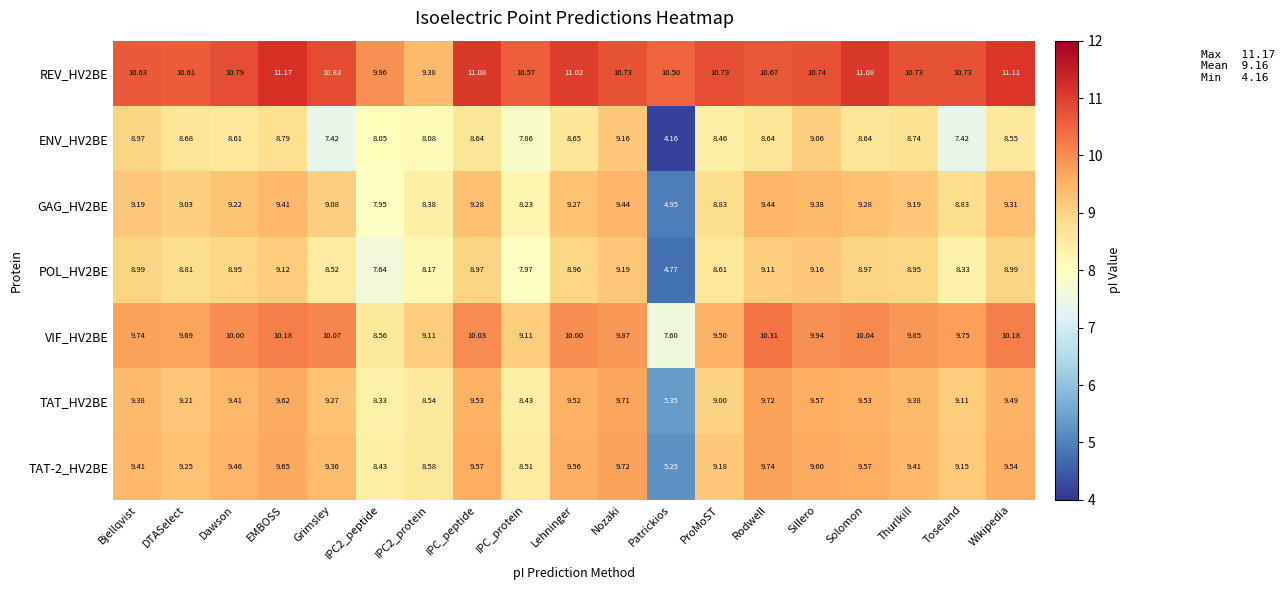

Where does the ENV_HV2BE series first go above 8?

Bjellqvist